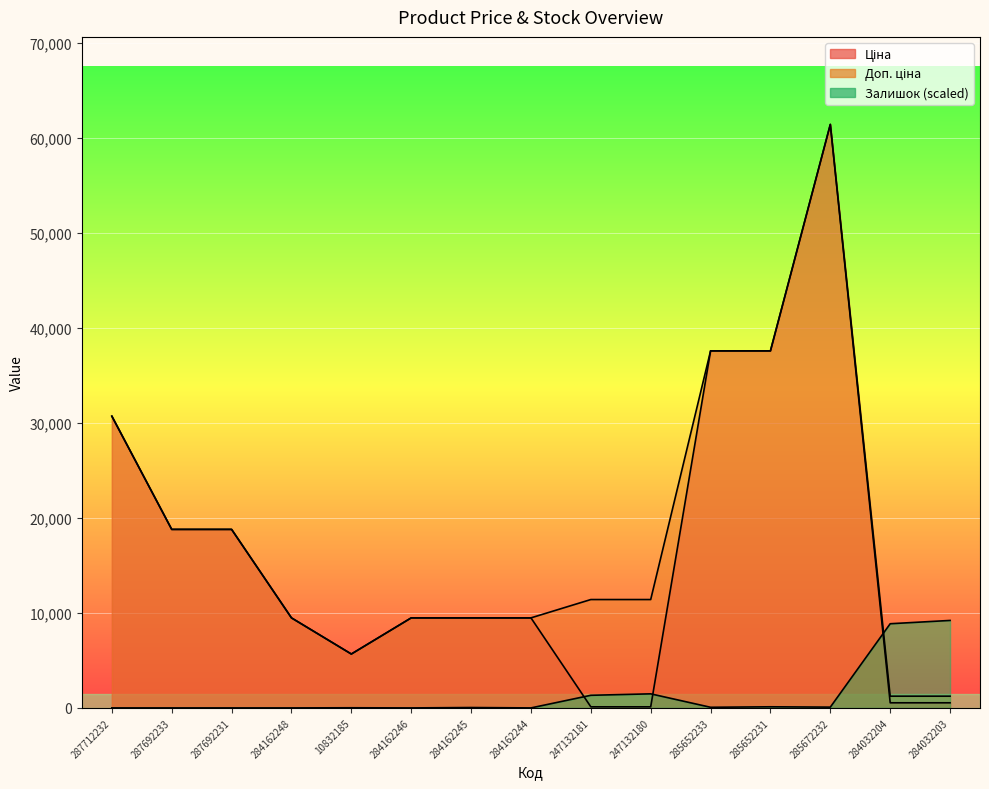

Which series changed the most between 285652231 and 284032203?

Ціна